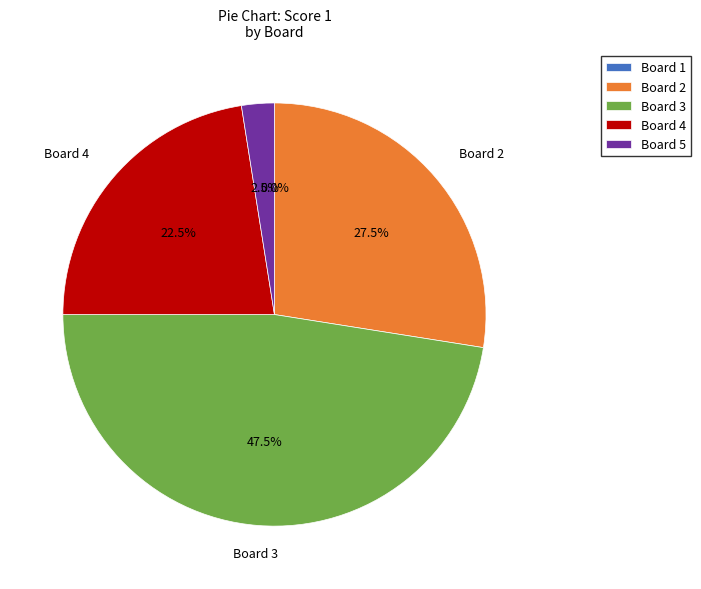

Does Board 5 represent more than half of the total?

No